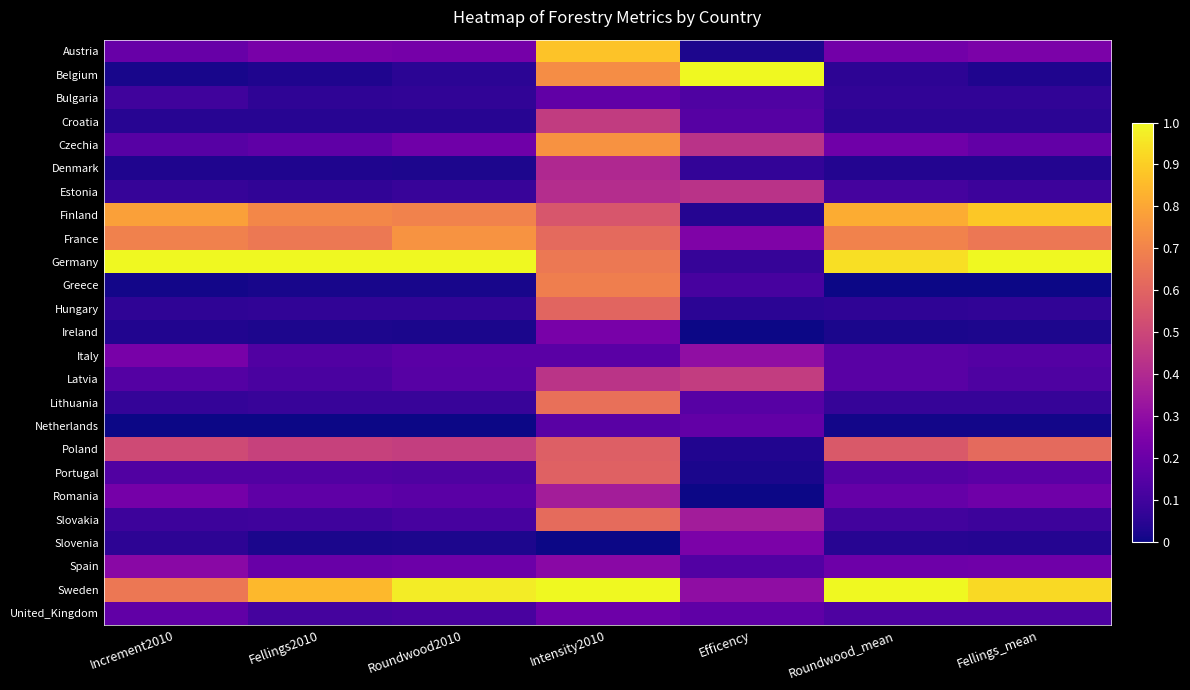

Which category has the lowest value across all series?

Roundwood_mean